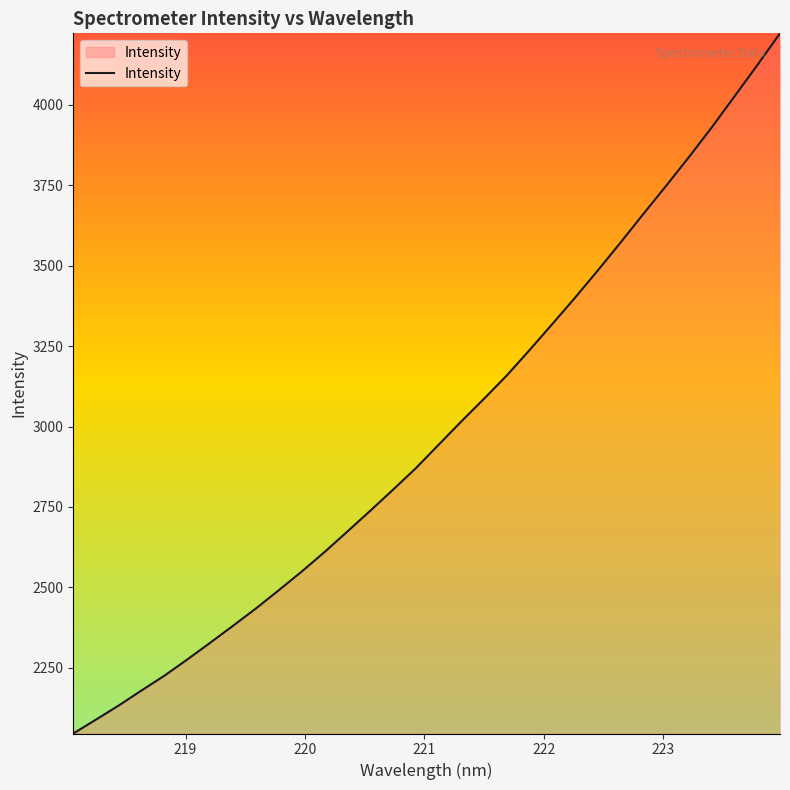

What is the smallest value displayed?

2045.8